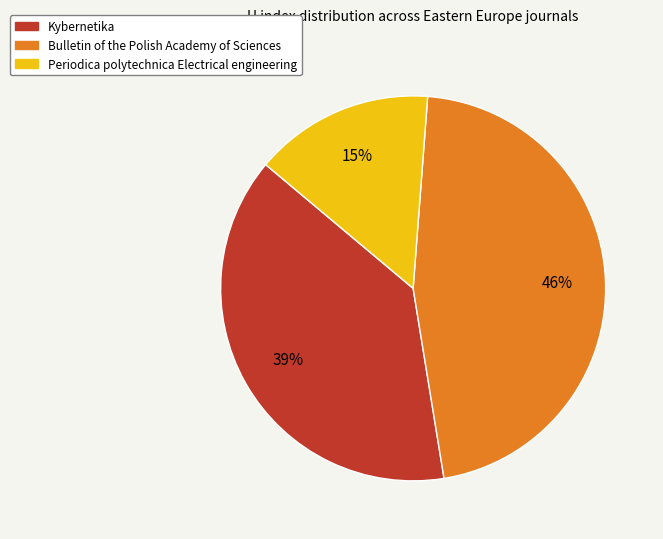

What is the largest slice in the pie chart?

Bulletin of the Polish Academy of Sciences